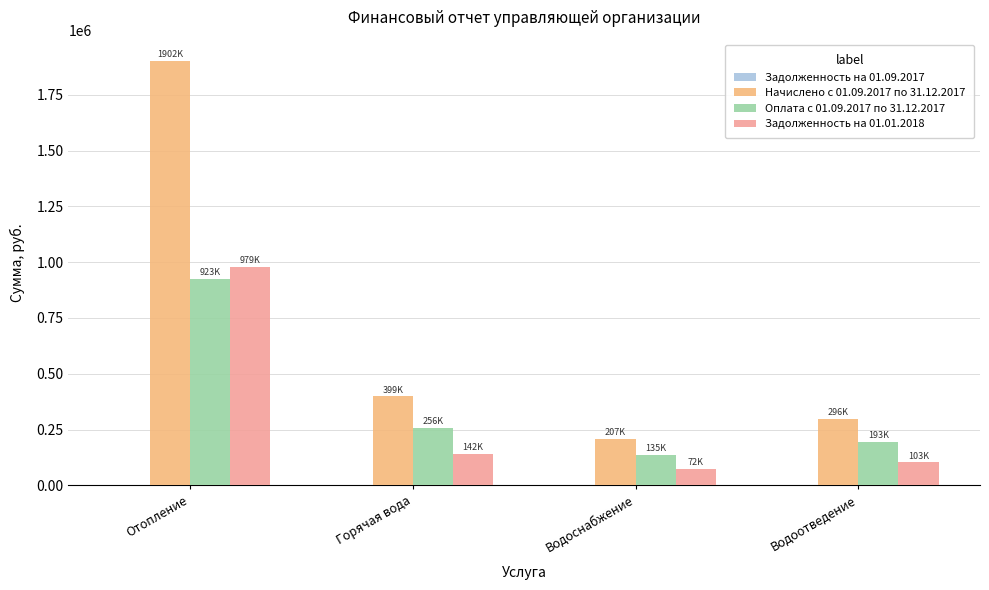

What is the sum of all Начислено с 01.09.2017 по 31.12.2017 values?

2803301.7